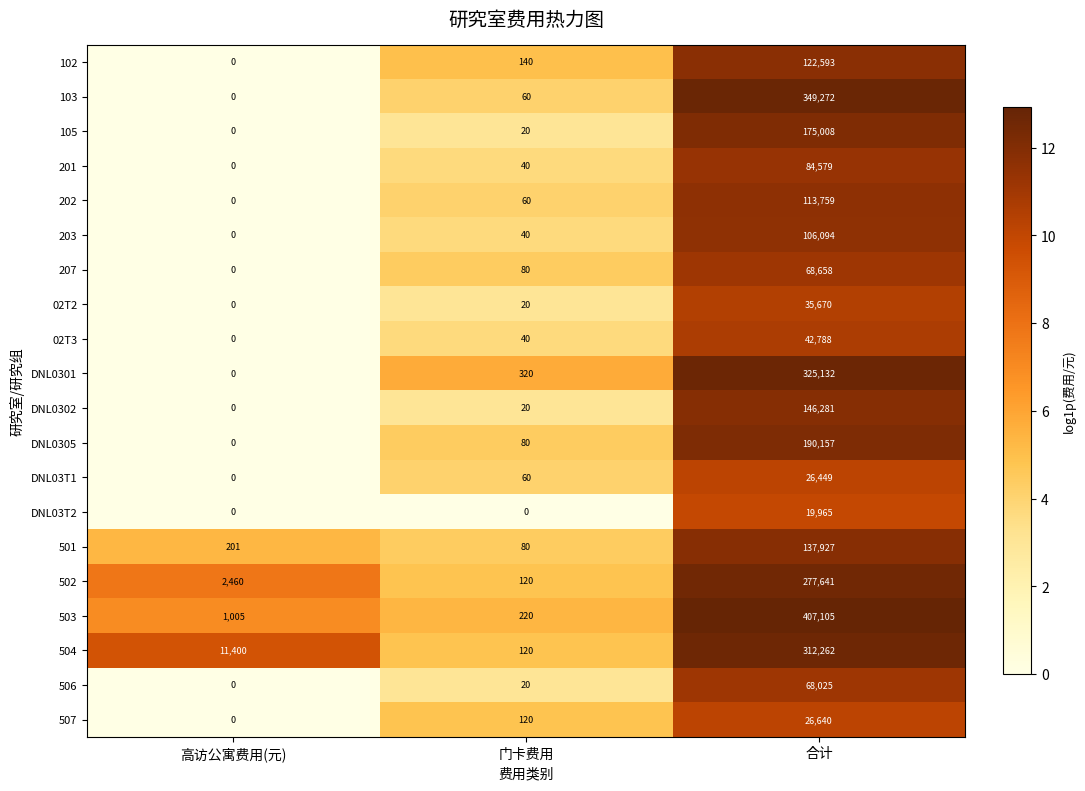

How many series are shown in this chart?

20